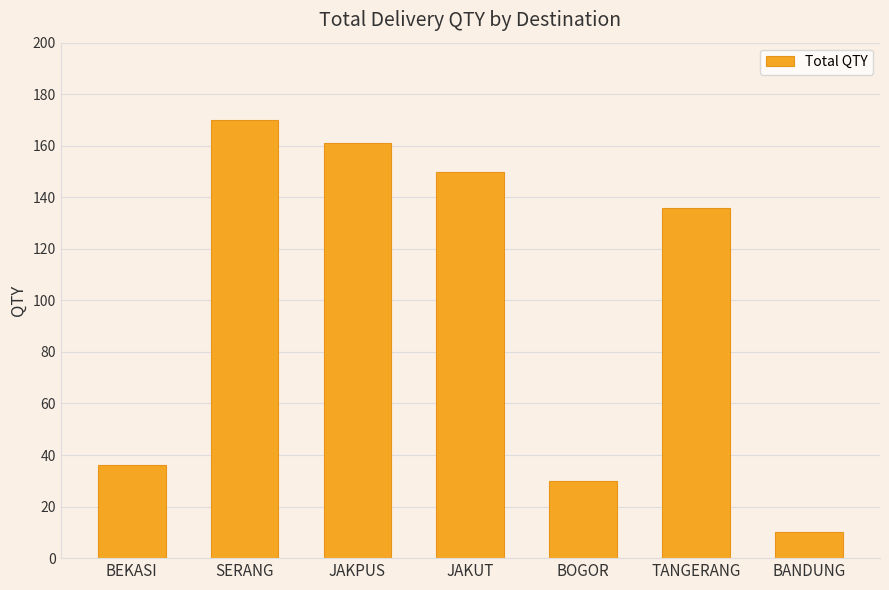

What is the label of the 4th bar from the right?

JAKUT